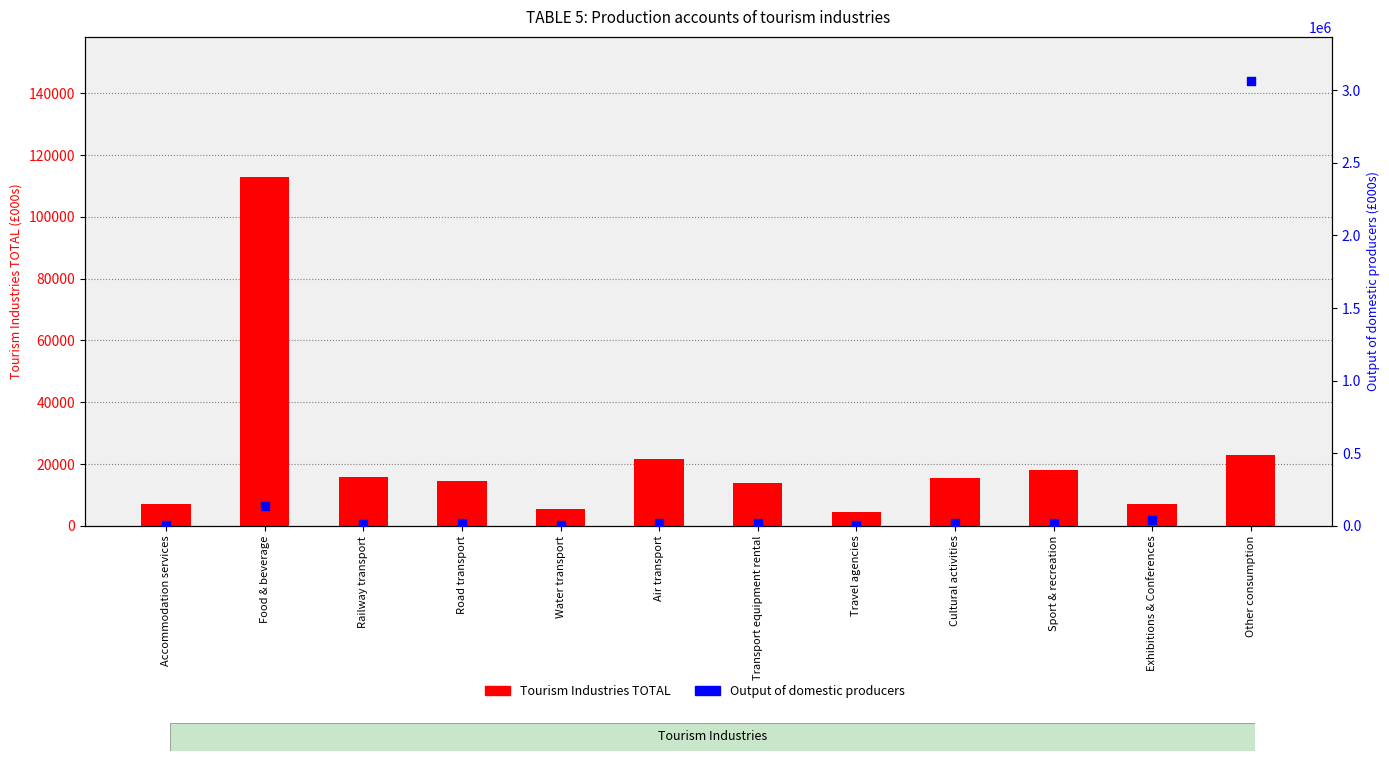

Which series has the largest total across all categories?

Output of domestic producers